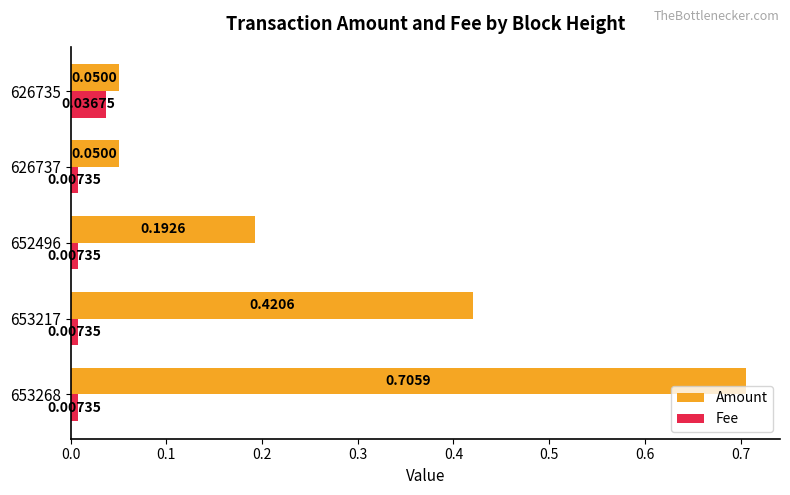

What is the sum of all Amount values?

1.4